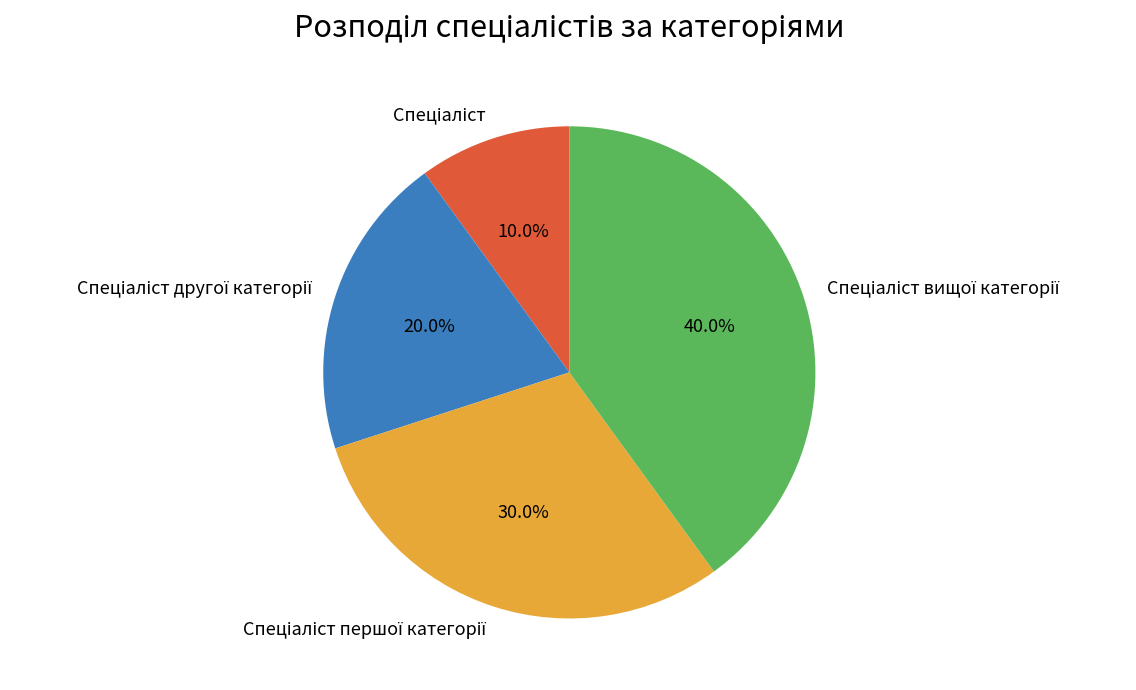

Is there a majority slice in this chart?

No